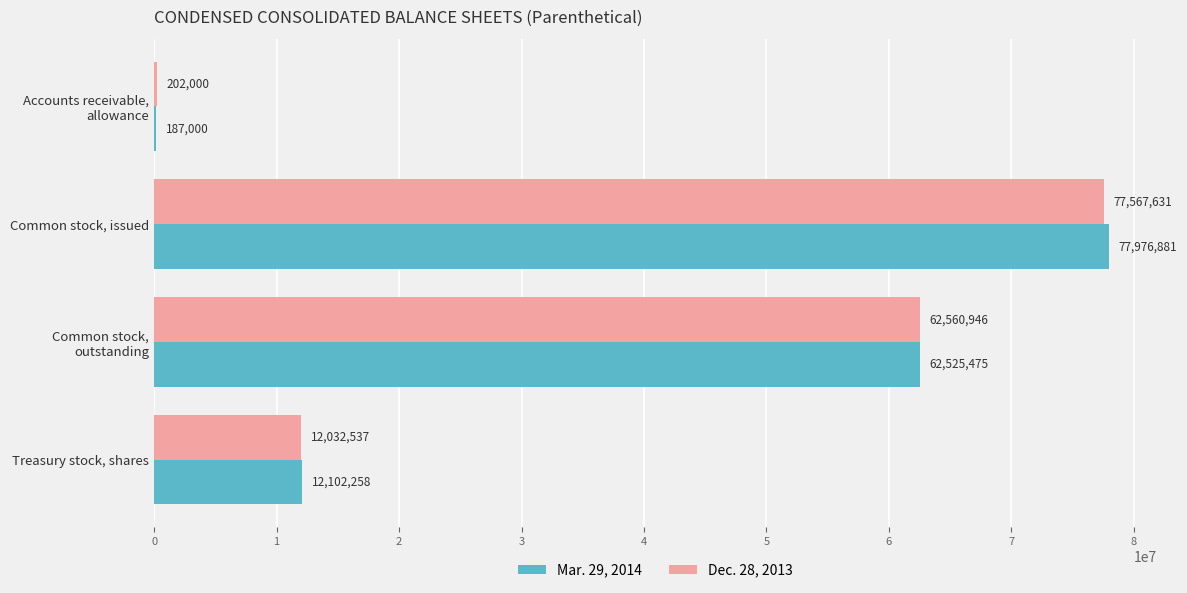

Which series has the largest total across all categories?

Mar. 29, 2014